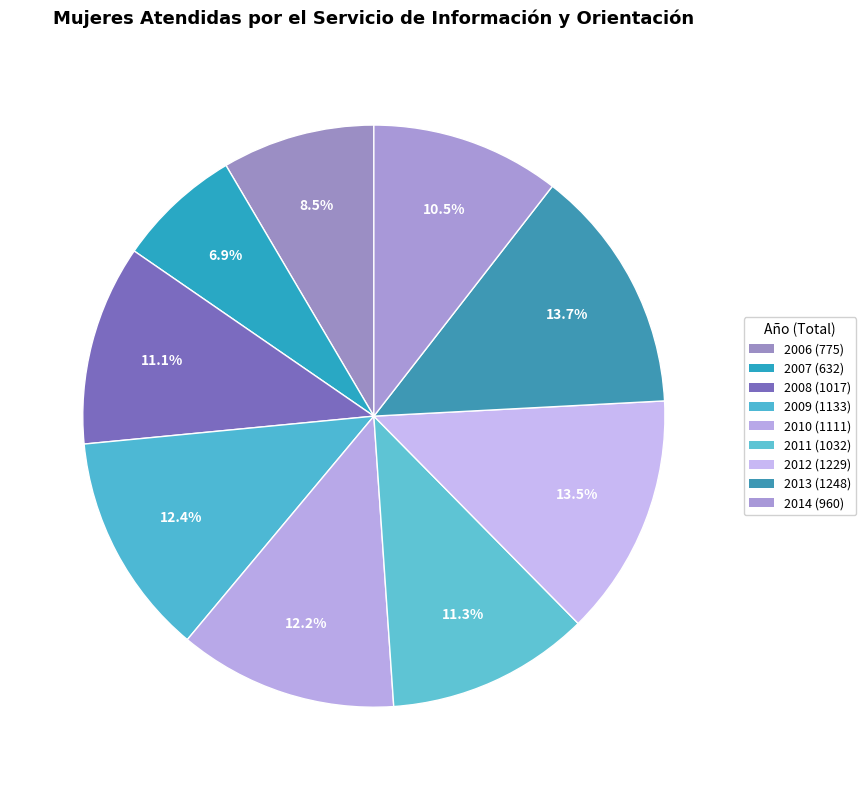

To the nearest percent, what is the difference between the 2014 and 2008 slice percentages?

1%